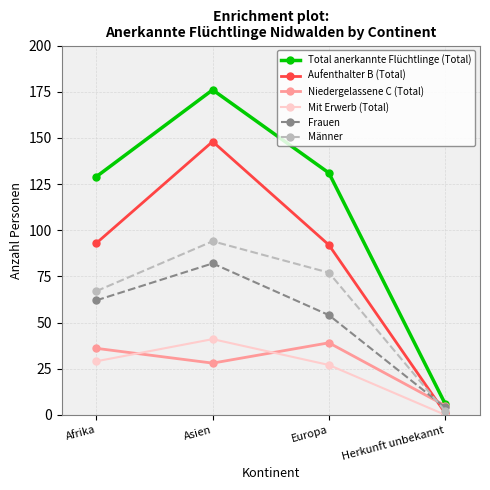

At which category is the sum across all series the highest?

Asien